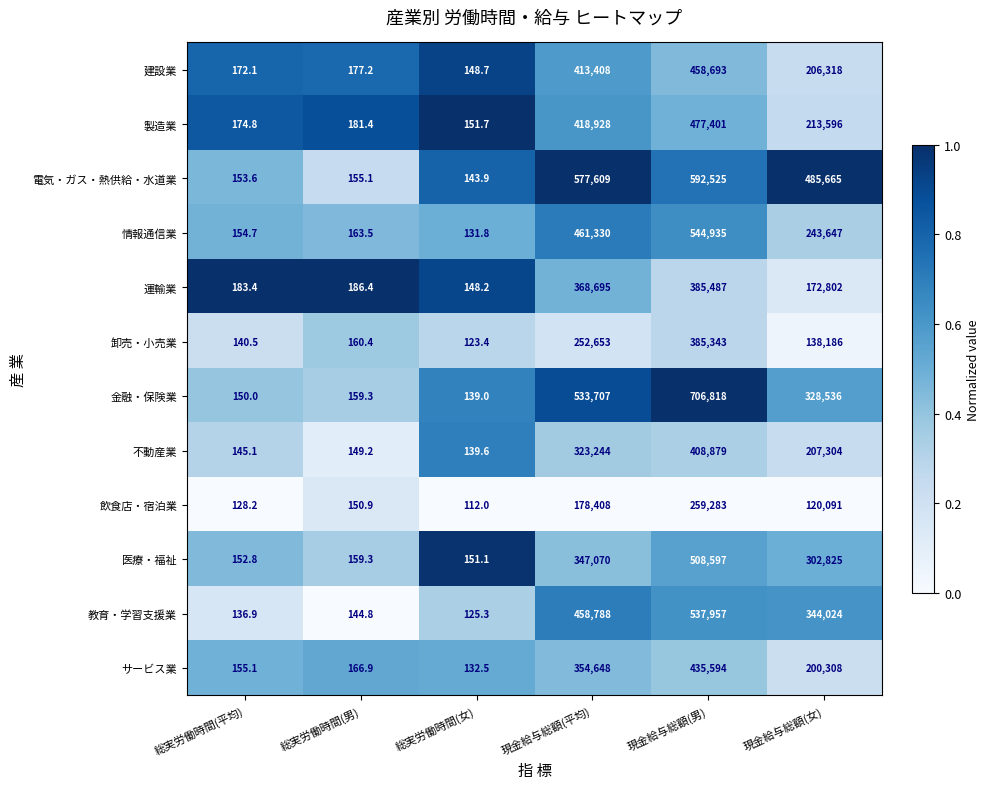

Which series has the largest total across all categories?

電気・ガス・熱供給・水道業